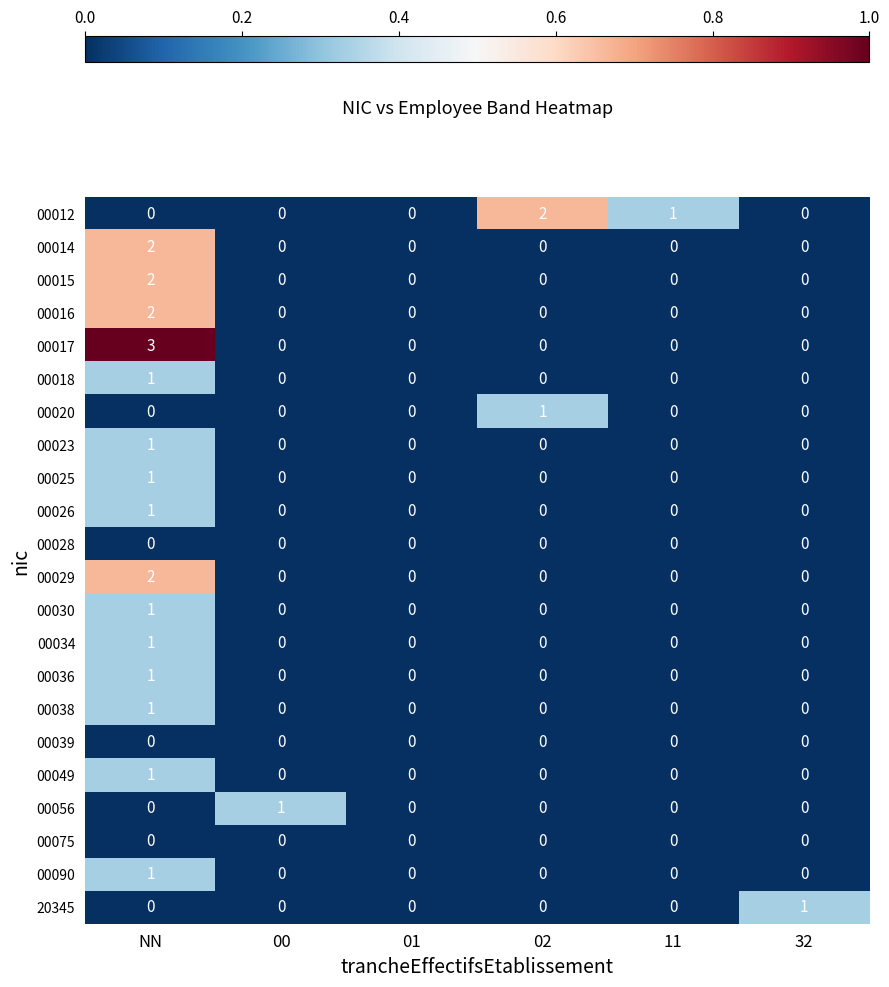

Which category has the highest value in the 00038 series?

NN